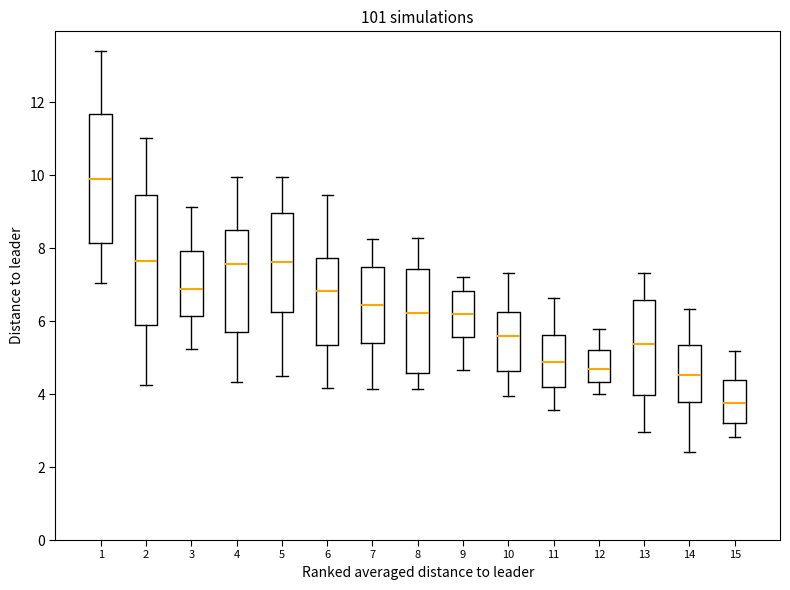

Reading left to right, read every box against the y-axis: the position of its median line, the range the box covers, and the ends of its whiskers. The values are not printed on the chart, so give them approximately, as read against the axis.

1: median 10.0, box 8.2 to 11.6, whiskers 7.0 to 13.4
2: median 7.6, box 5.8 to 9.4, whiskers 4.2 to 11.0
3: median 6.8, box 6.2 to 8.0, whiskers 5.2 to 9.2
4: median 7.6, box 5.8 to 8.4, whiskers 4.4 to 10.0
5: median 7.6, box 6.2 to 9.0, whiskers 4.4 to 10.0
6: median 6.8, box 5.4 to 7.8, whiskers 4.2 to 9.4
7: median 6.4, box 5.4 to 7.4, whiskers 4.2 to 8.2
8: median 6.2, box 4.6 to 7.4, whiskers 4.2 to 8.2
9: median 6.2, box 5.6 to 6.8, whiskers 4.6 to 7.2
10: median 5.6, box 4.6 to 6.2, whiskers 4.0 to 7.4
11: median 4.8, box 4.2 to 5.6, whiskers 3.6 to 6.6
12: median 4.6, box 4.4 to 5.2, whiskers 4.0 to 5.8
13: median 5.4, box 4.0 to 6.6, whiskers 3.0 to 7.4
14: median 4.6, box 3.8 to 5.4, whiskers 2.4 to 6.4
15: median 3.8, box 3.2 to 4.4, whiskers 2.8 to 5.2